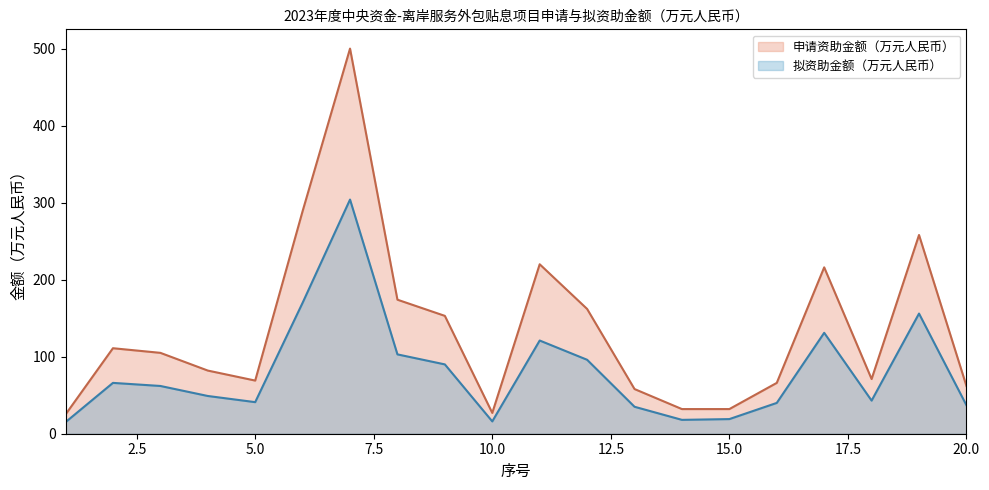

At which category does 申请资助金额（万元人民币） reach its first local peak?

2